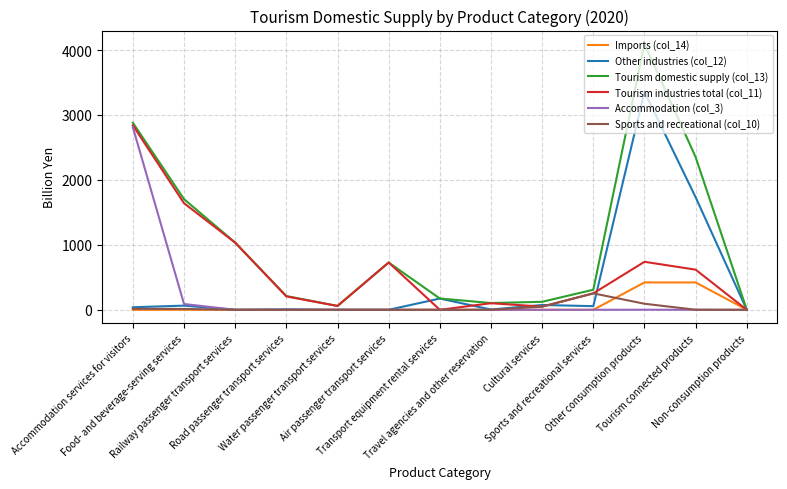

What are all the series names shown in the legend?

Imports (col_14), Other industries (col_12), Tourism domestic supply (col_13), Tourism industries total (col_11), Accommodation (col_3), Sports and recreational (col_10)